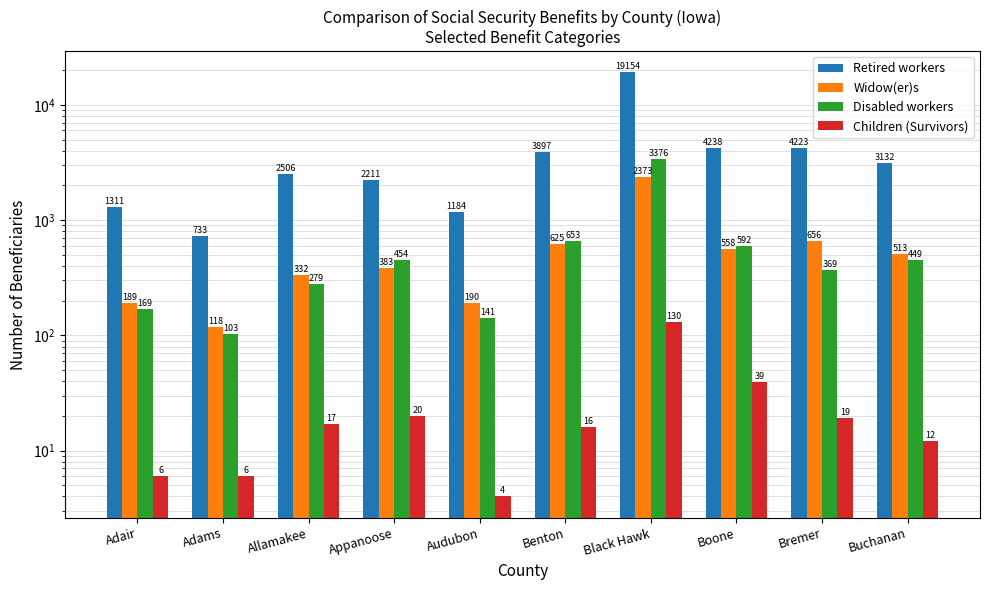

What is the difference between the highest and lowest values at Black Hawk?

19024